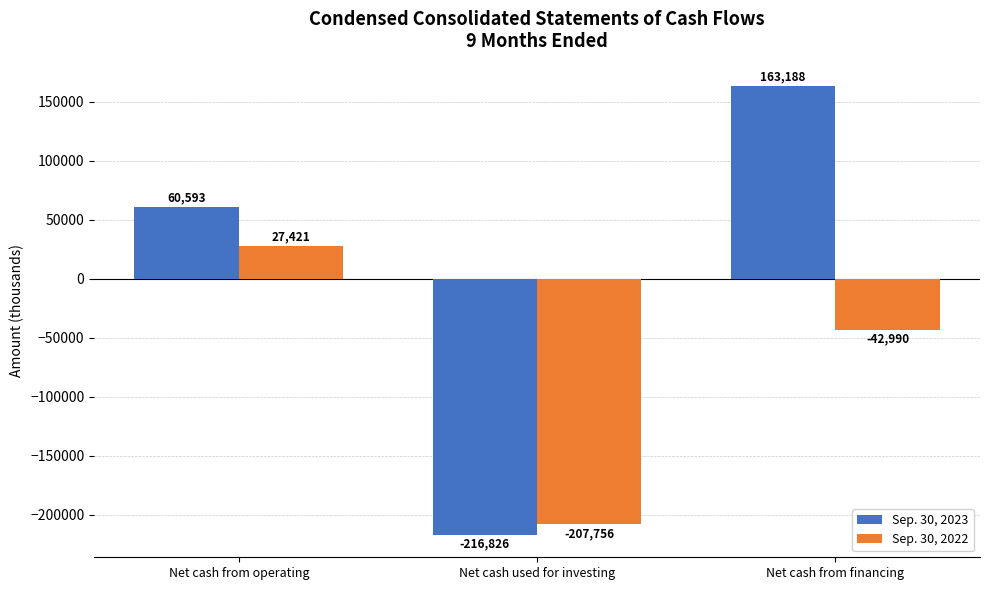

Which series has the largest total across all categories?

Sep. 30, 2023